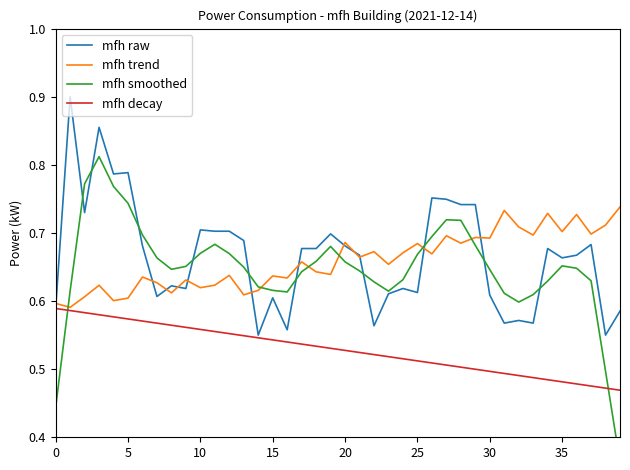

What is the value of the mfh smoothed point at the 4th from the left?

0.8